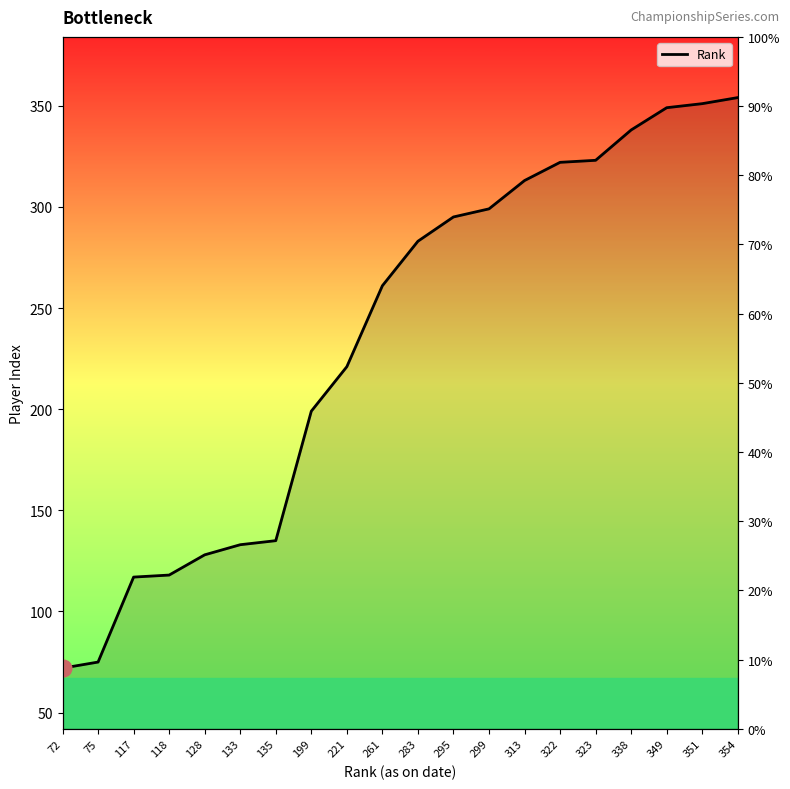

True or false: the data shows 50 at 221.

False